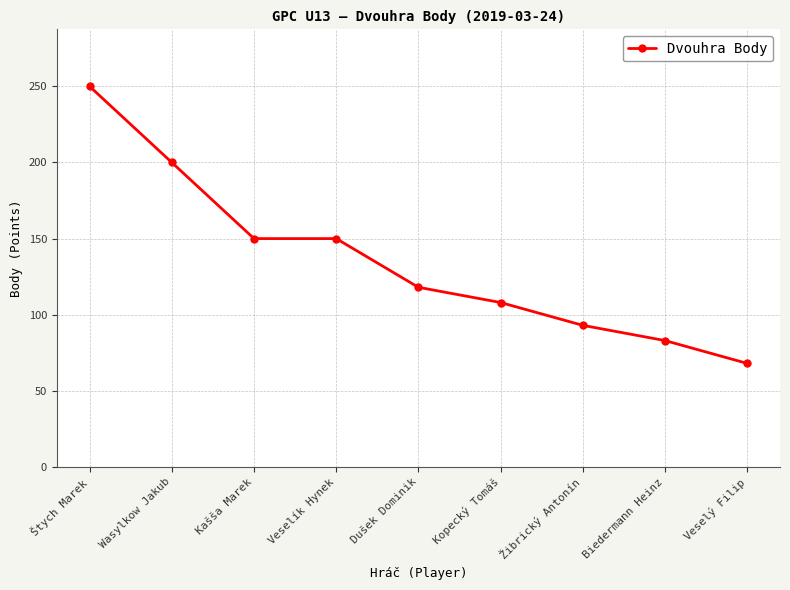

True or false: there are more than 2 points higher than both neighbors.

False